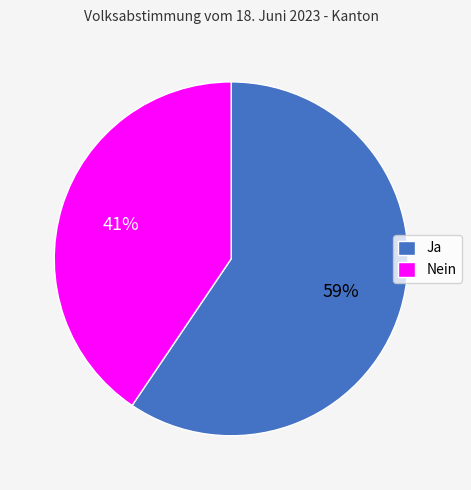

Rank the categories by value from lowest to highest.

Nein, Ja